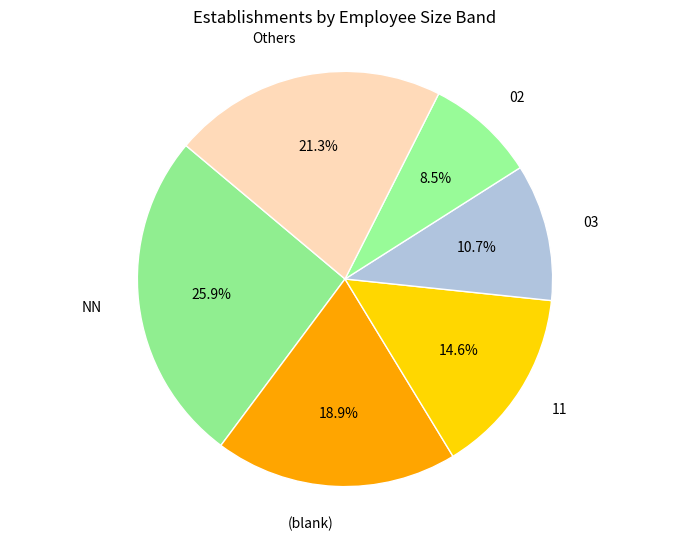

Count the number of slices in the pie.

6